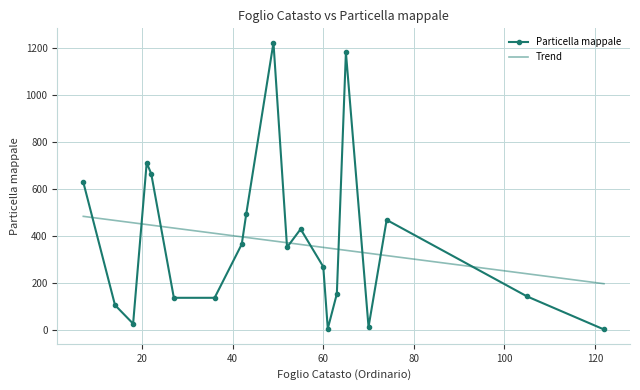

Rank the series by their maximum value, from highest to lowest.

Particella mappale, Trend